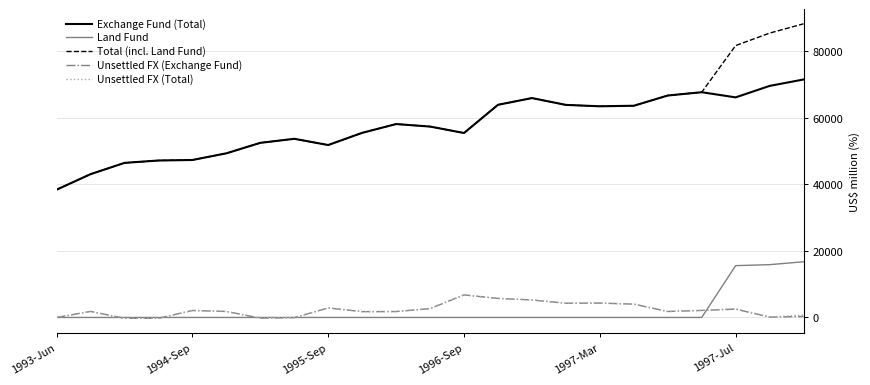

True or false: Unsettled FX (Exchange Fund) and Total (incl. Land Fund) cross at least once.

False